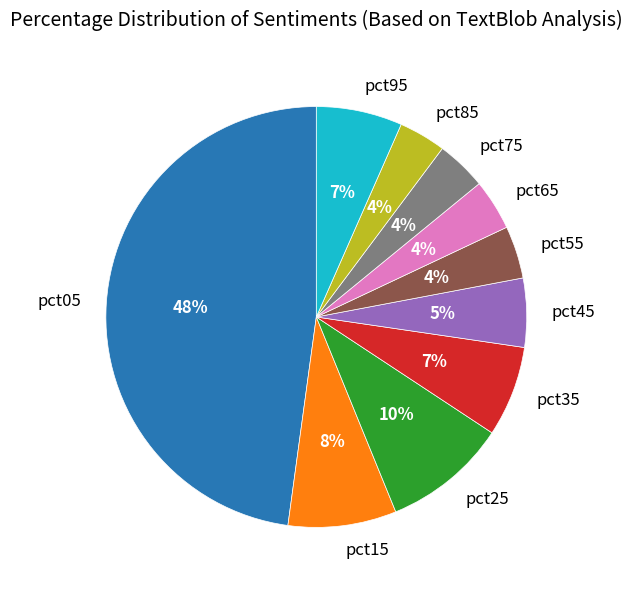

Count the number of slices in the pie.

10